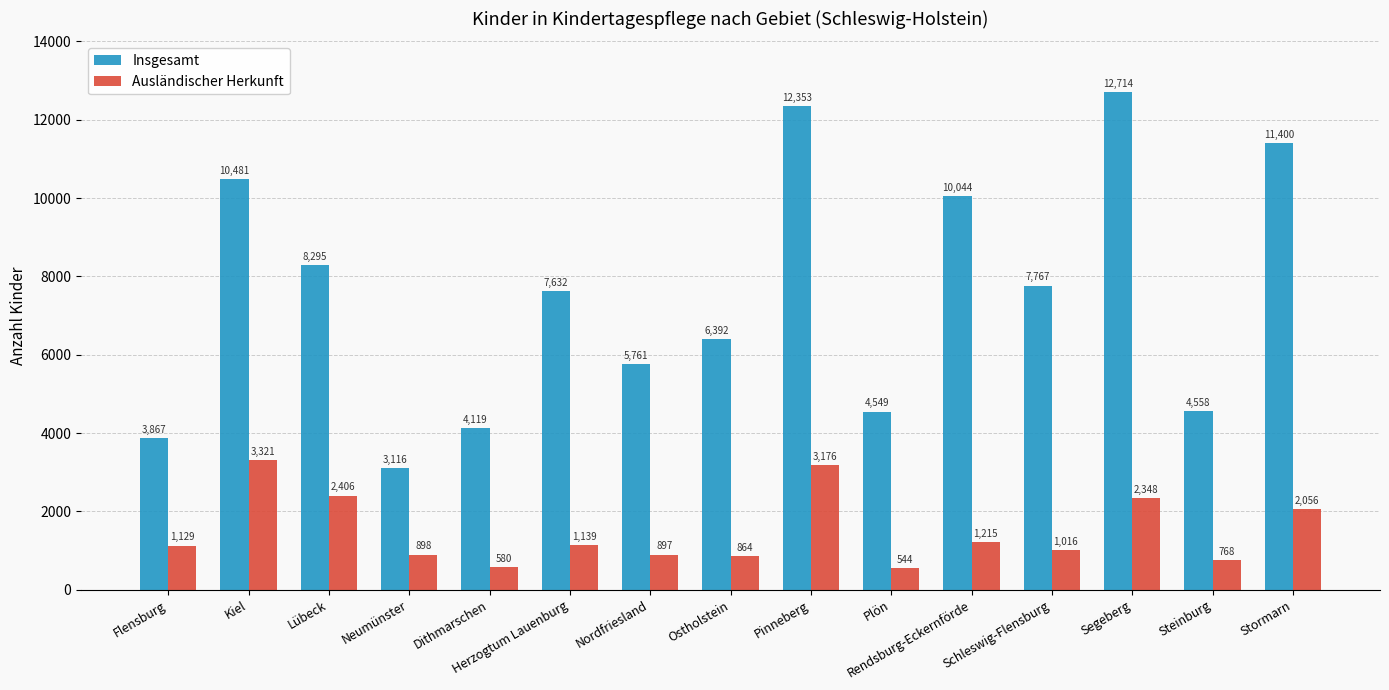

How many distinct data groups are displayed?

2